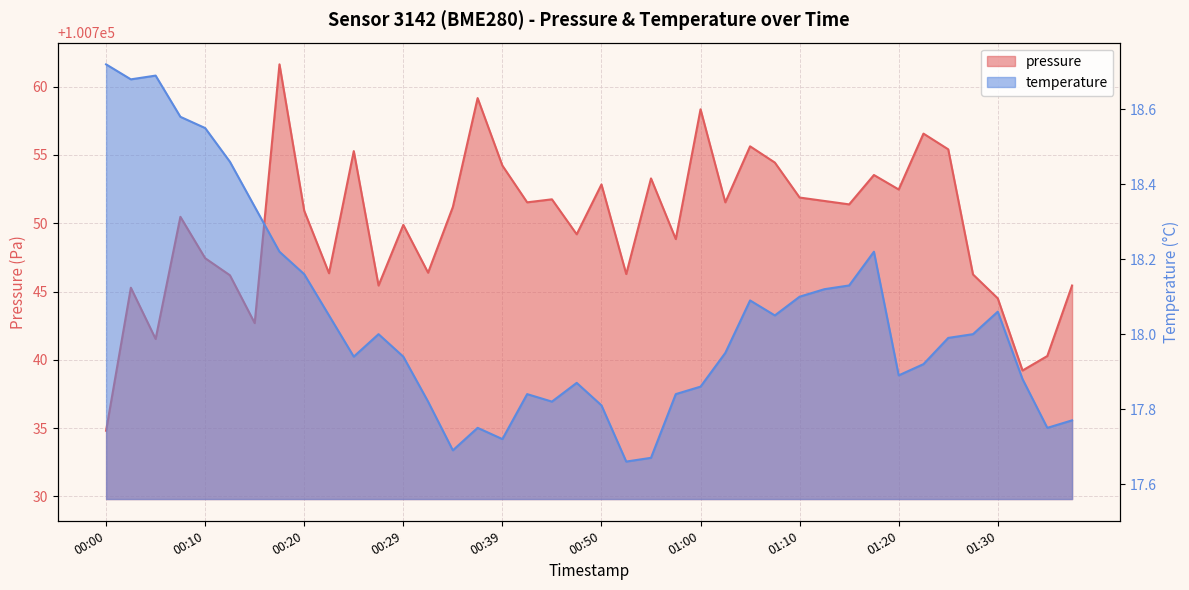

What position from the right is 00:34?

26